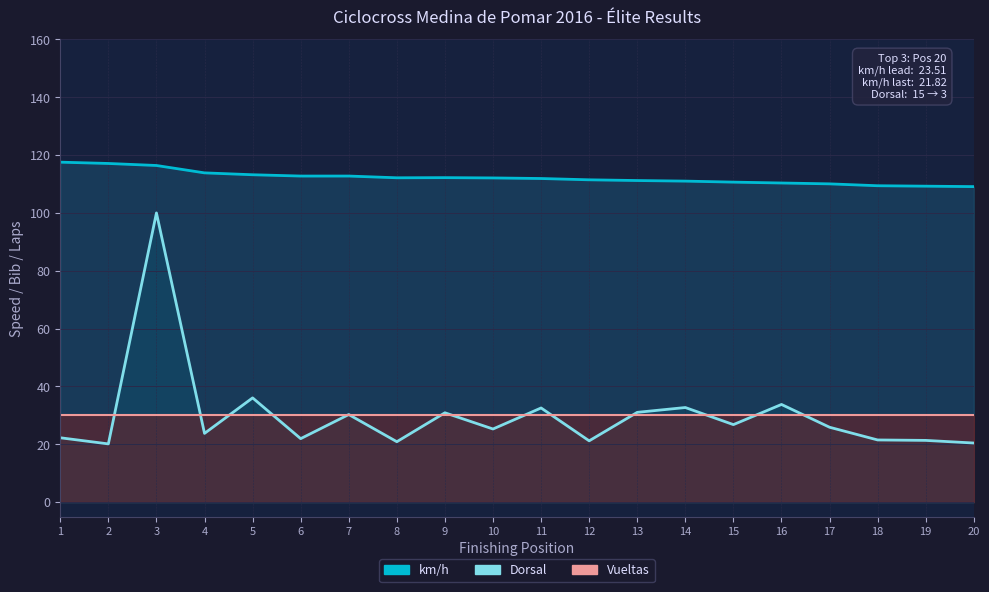

List the labels in order of km/h value, smallest first.

20, 19, 18, 17, 16, 15, 14, 13, 12, 11, 10, 8, 9, 6, 7, 5, 4, 3, 2, 1